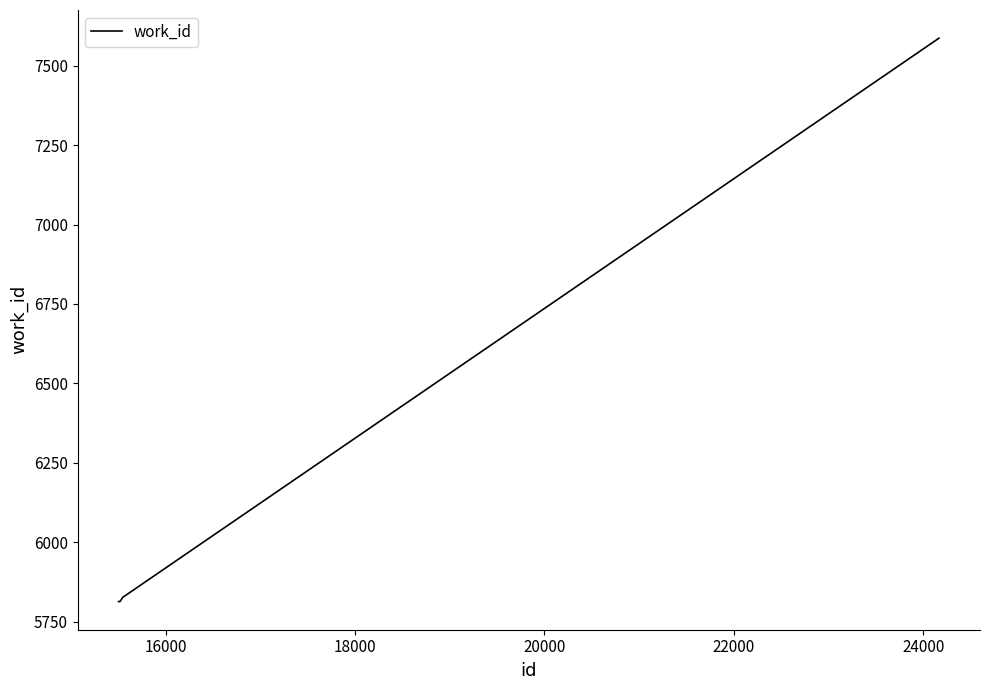

What is the minimum value shown in the chart?

5813